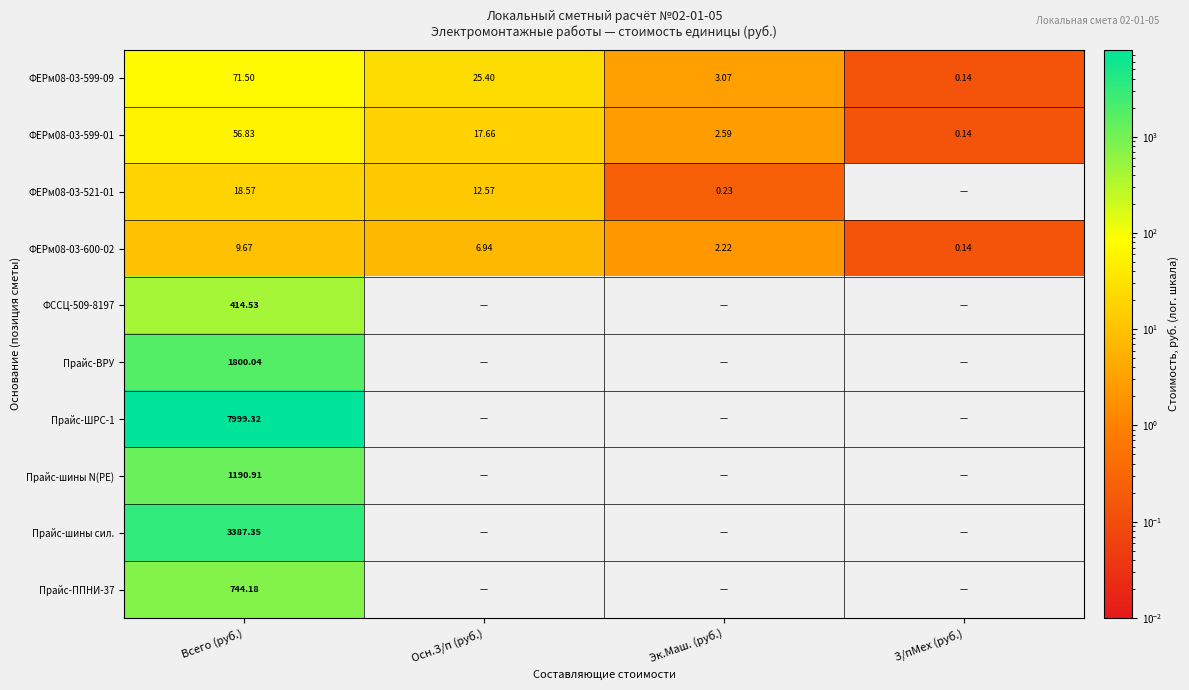

At which label does ФЕРм08-03-600-02 reach its minimum?

З/пМех (руб.)